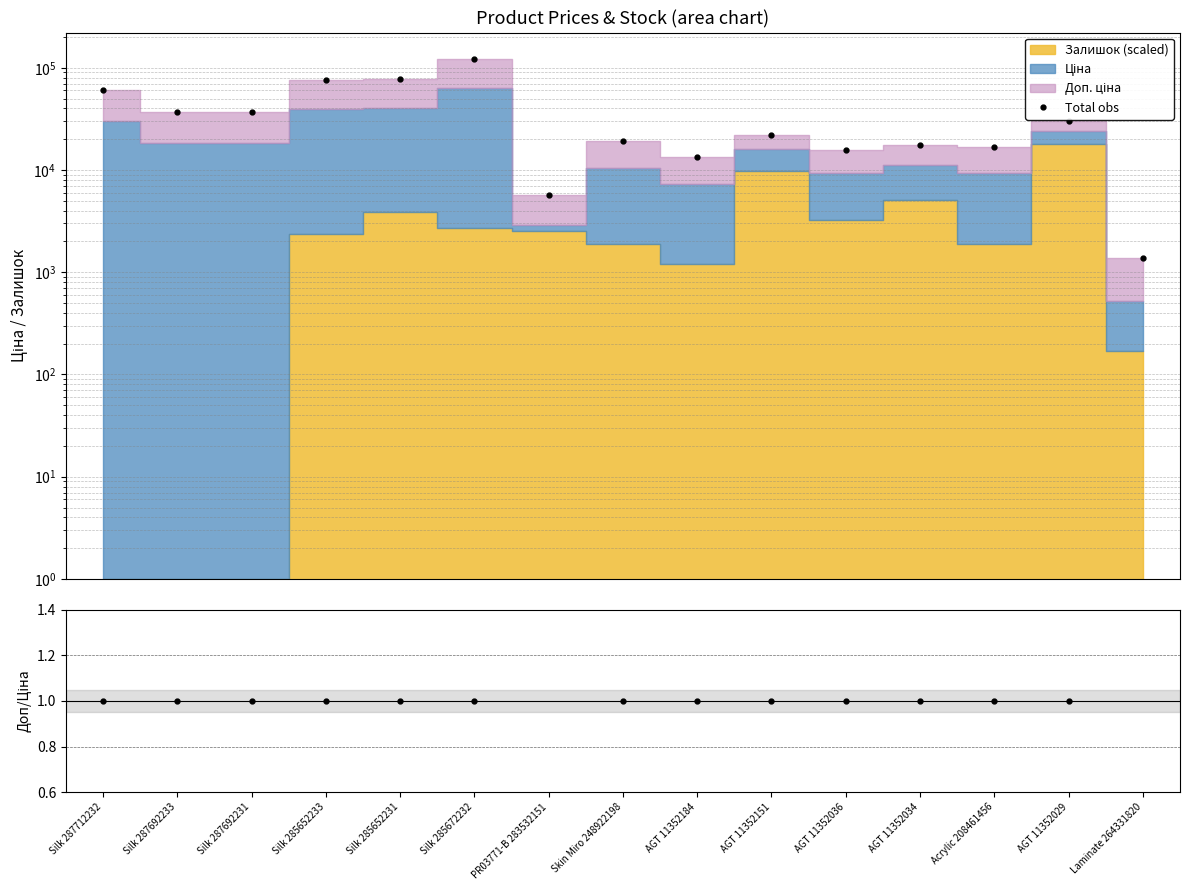

Where is the first local minimum for Total obs?

PR03771-B 283532151